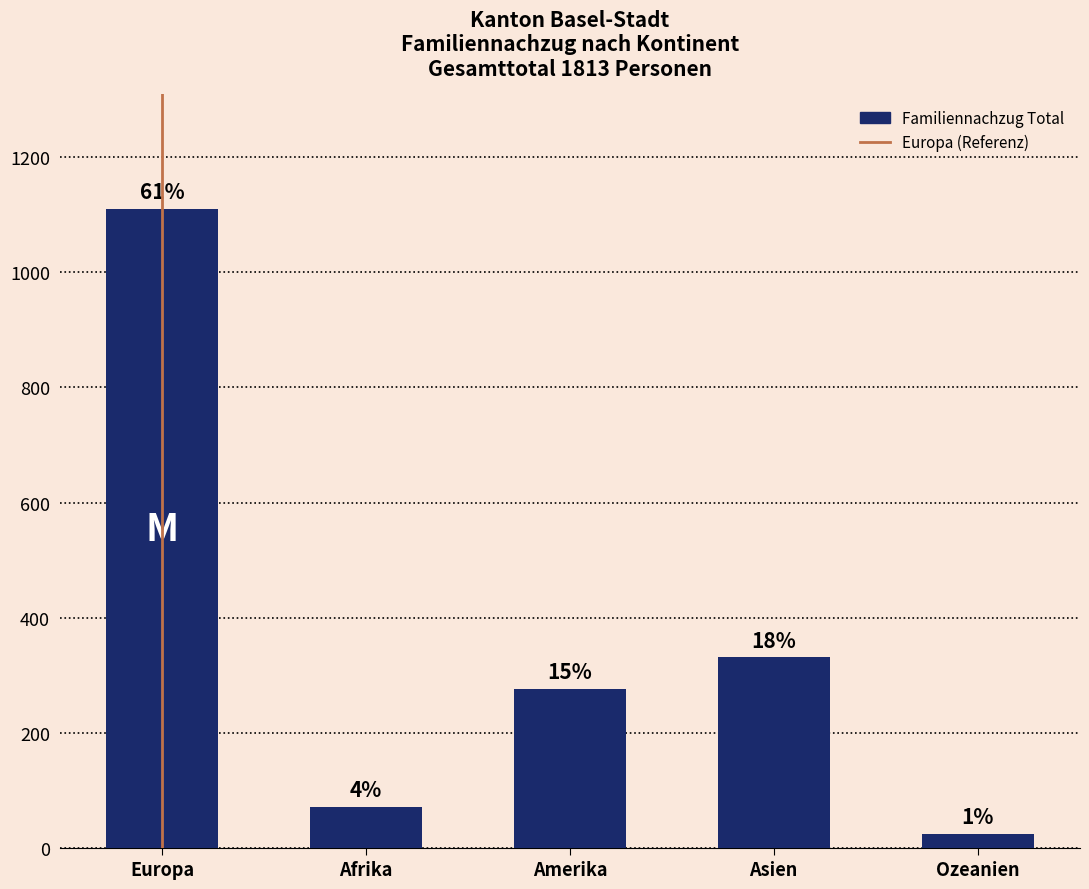

Does the chart contain any negative values?

No